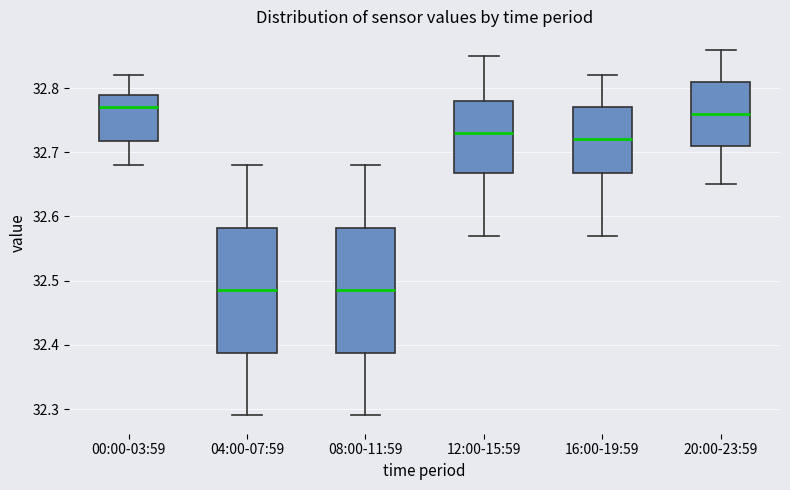

Reading left to right, transcribe this box plot: for each box, give where its median line is, the range the box spans, and where its two whiskers end, as read against the y-axis. The values are not printed on the chart, so give them approximately, as read against the axis.

00:00-03:59: median 32.77, box 32.72 to 32.79, whiskers 32.68 to 32.82
04:00-07:59: median 32.49, box 32.39 to 32.58, whiskers 32.29 to 32.68
08:00-11:59: median 32.49, box 32.39 to 32.58, whiskers 32.29 to 32.68
12:00-15:59: median 32.73, box 32.67 to 32.78, whiskers 32.57 to 32.85
16:00-19:59: median 32.72, box 32.67 to 32.77, whiskers 32.57 to 32.82
20:00-23:59: median 32.76, box 32.71 to 32.81, whiskers 32.65 to 32.86